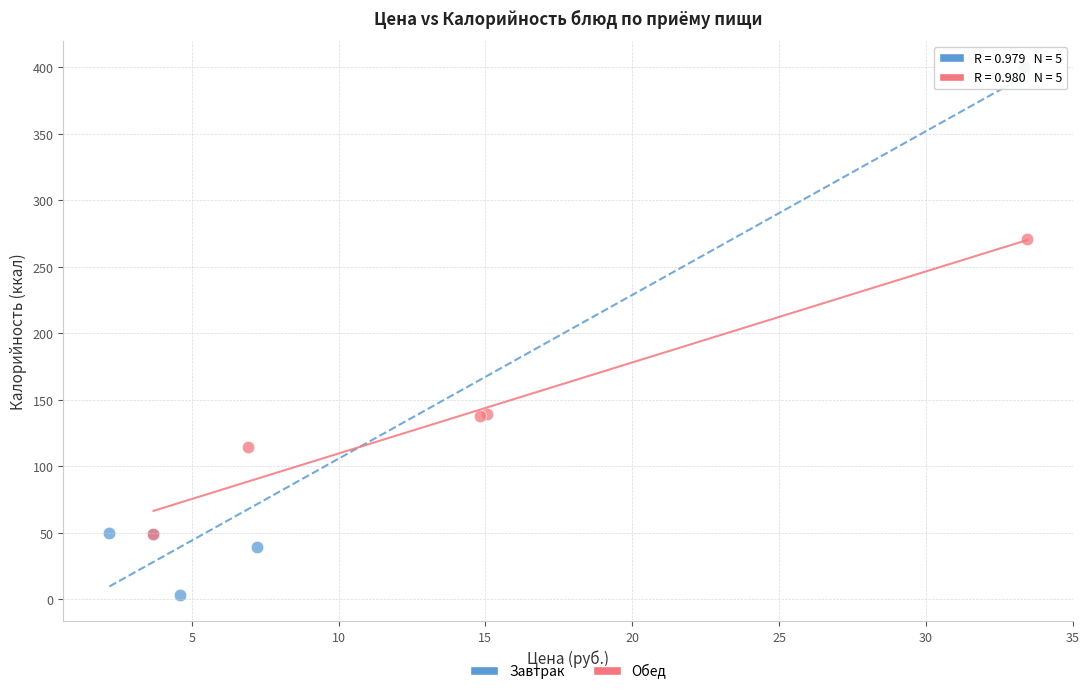

Which series reaches the minimum Y coordinate?

Завтрак